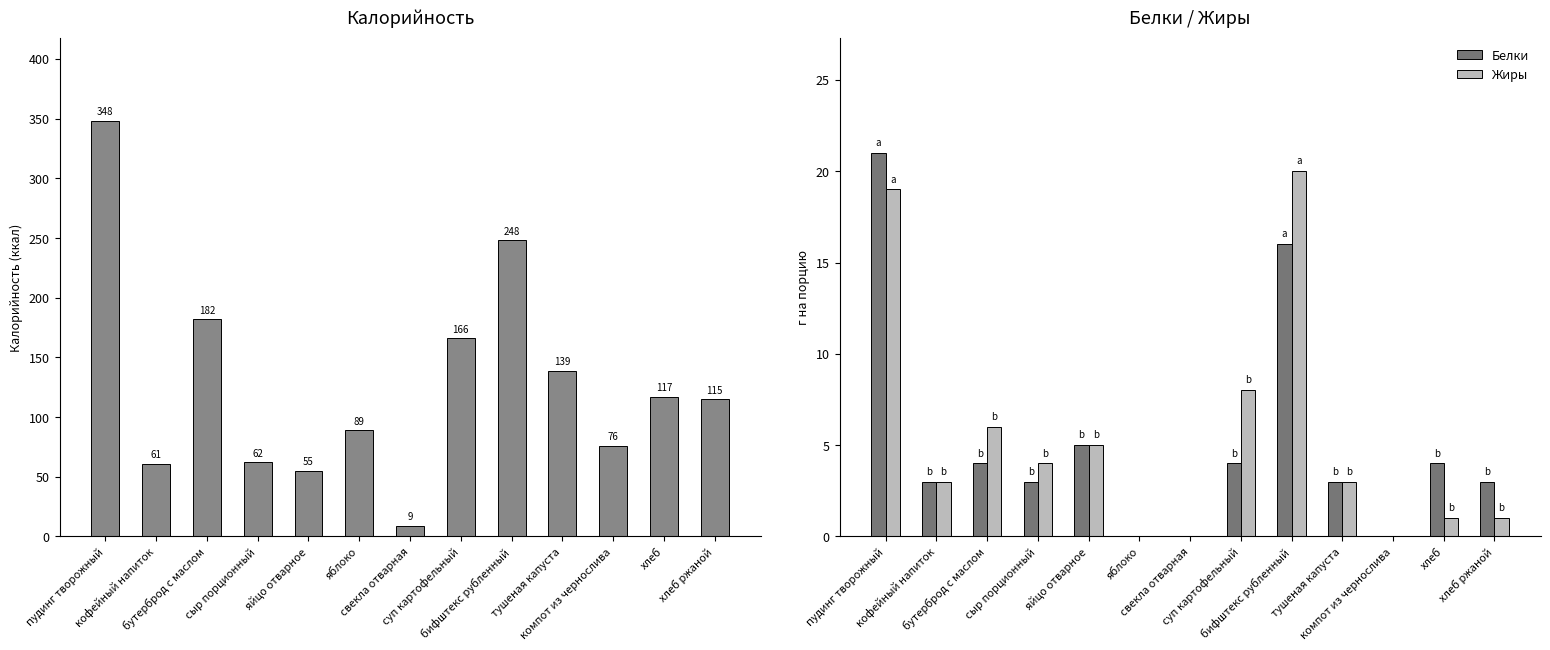

Is it true that Жиры equals 19 at пудинг творожный?

True